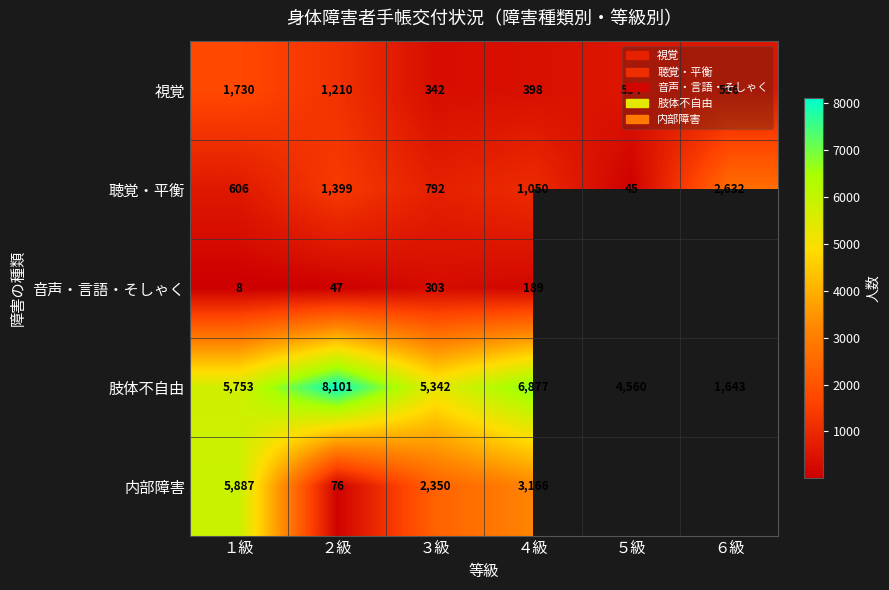

How many 肢体不自由 values are between 4560 and 6877?

4